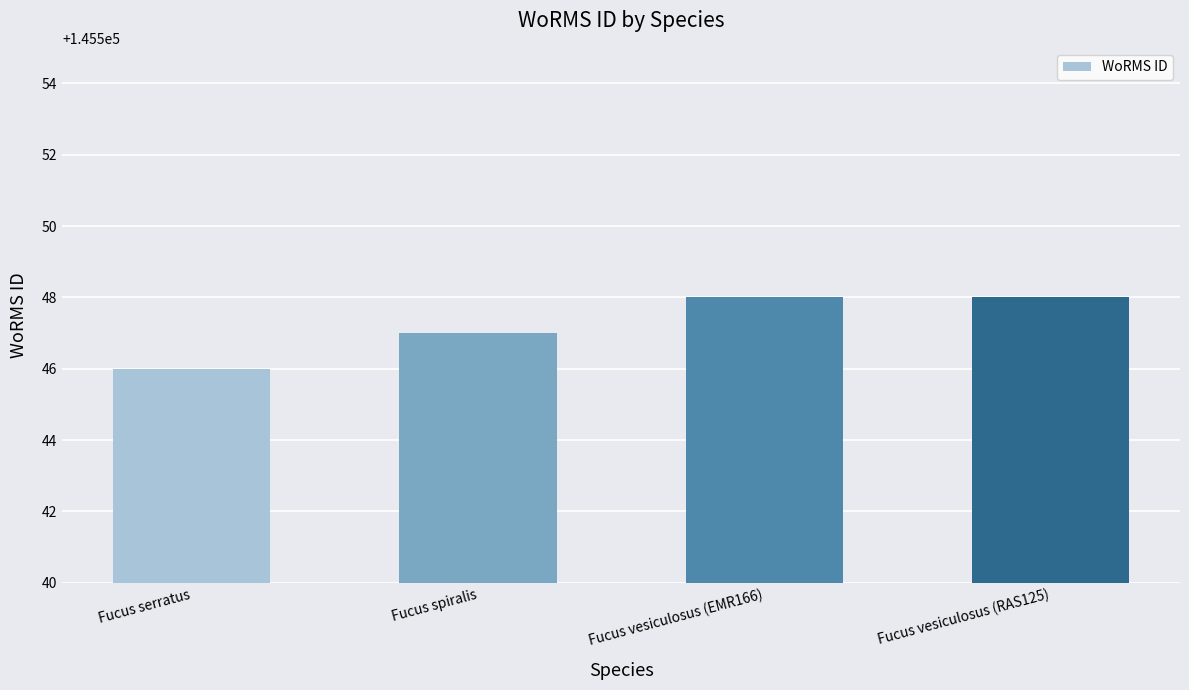

How many distinct data groups are displayed?

1